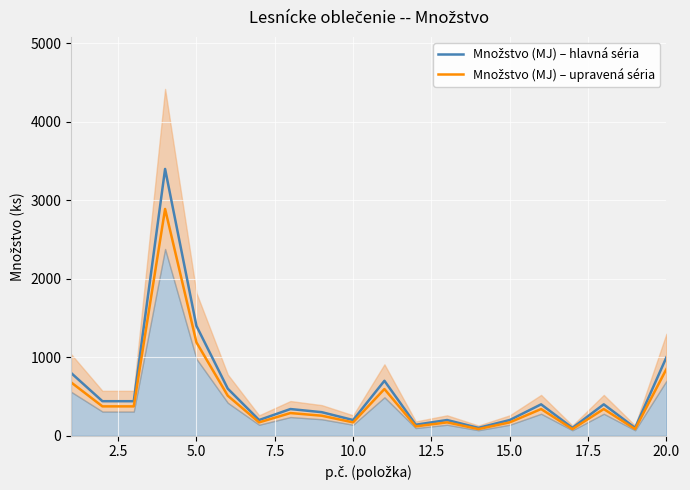

How many values in the Množstvo (MJ) – upravená séria series are below 340?

10